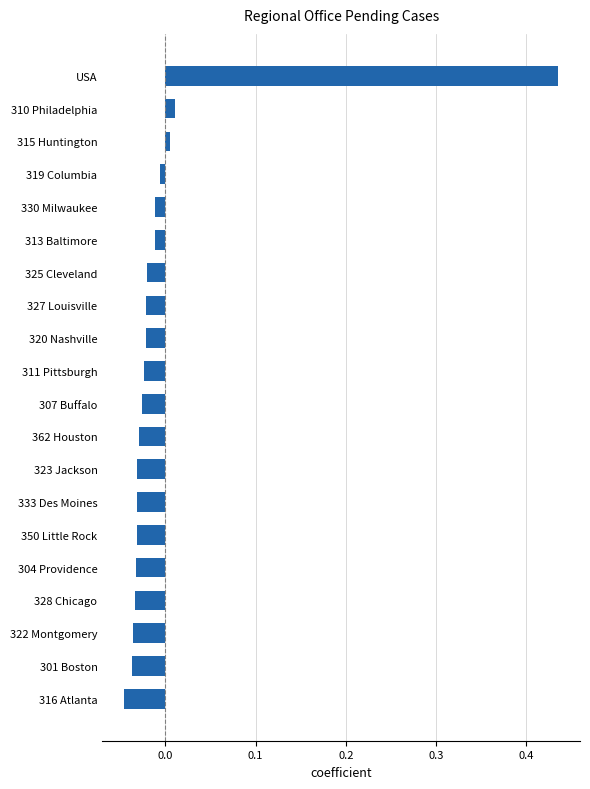

Which has a higher value, 325 Cleveland or 304 Providence?

325 Cleveland